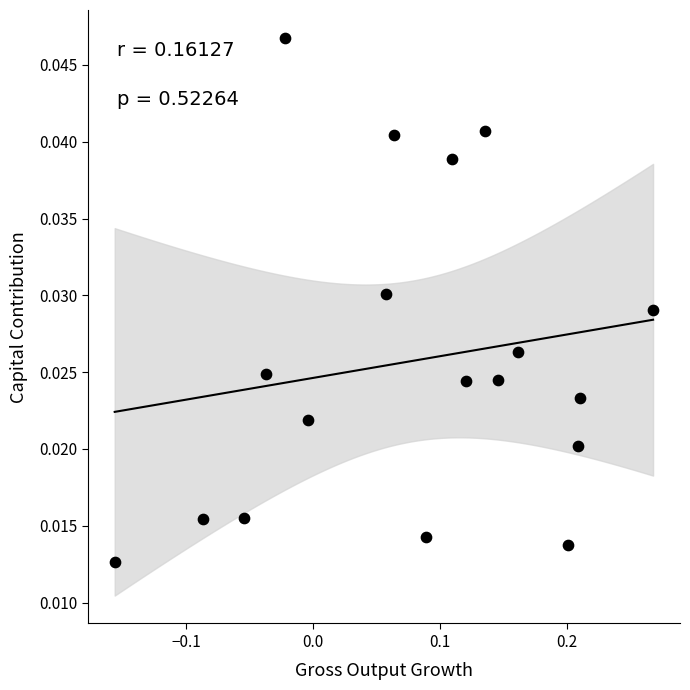

What is the range of X values (max minus min)?

0.4